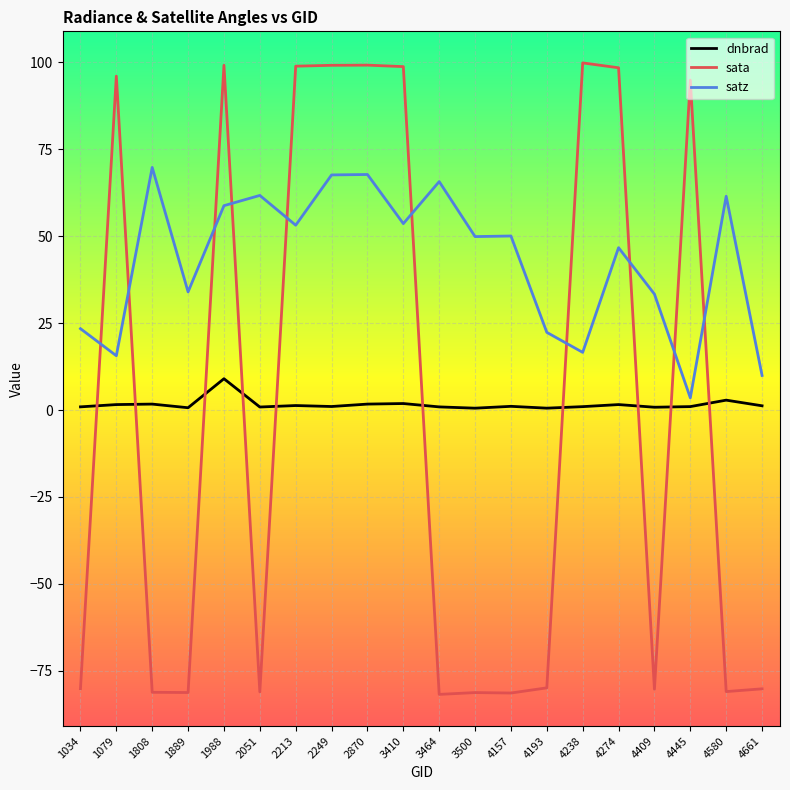

Between which two adjacent categories do sata and dnbrad first intersect?

1034 and 1079